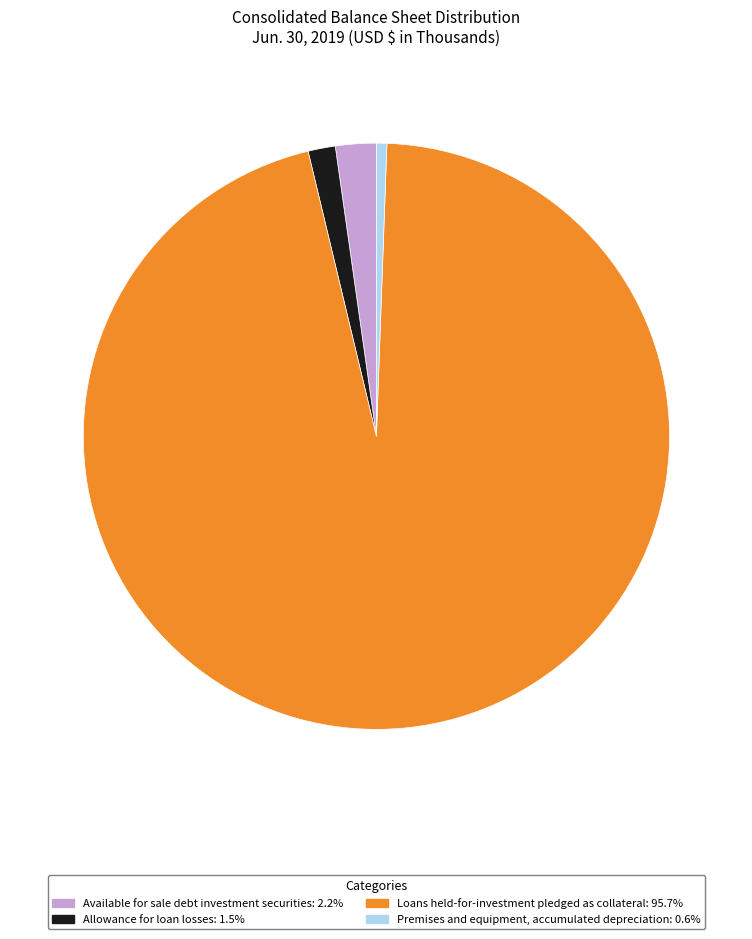

What is the ratio of the value at Loans held-for-investment pledged as collateral: 95.7% to the value at Allowance for loan losses: 1.5%?

63.7